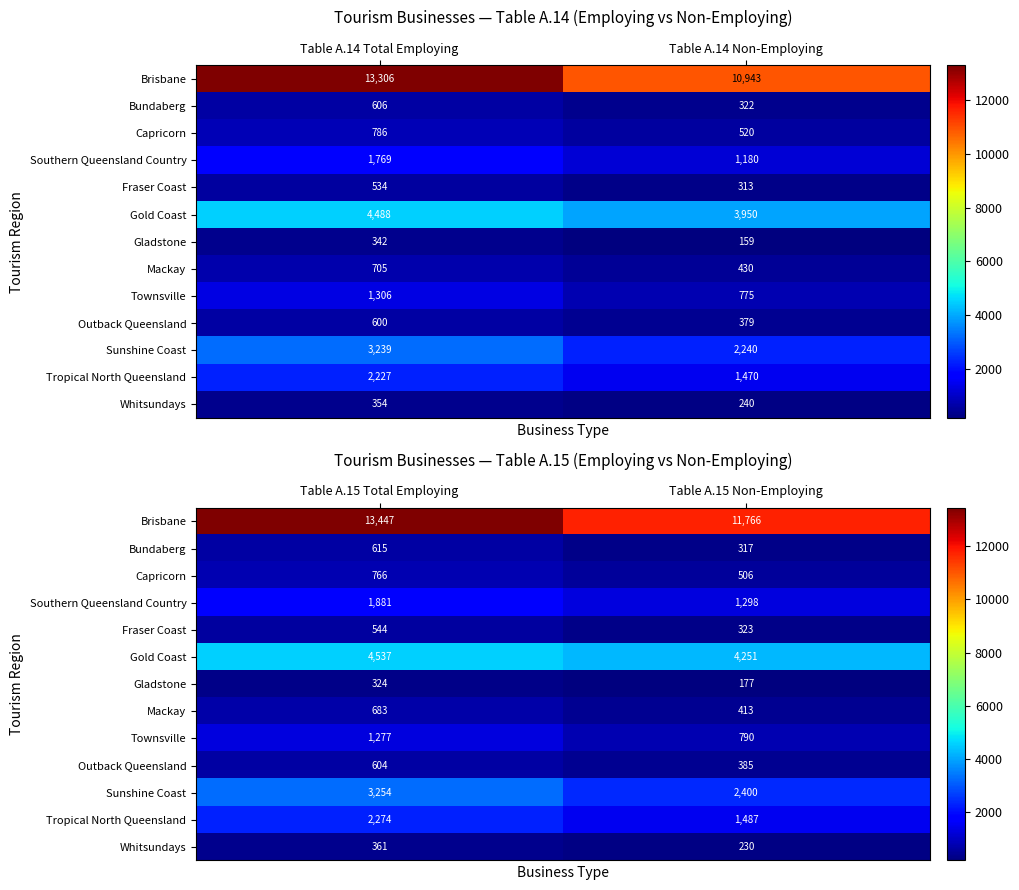

What is the difference between the maximum and minimum values in the Tropical North Queensland series?

787